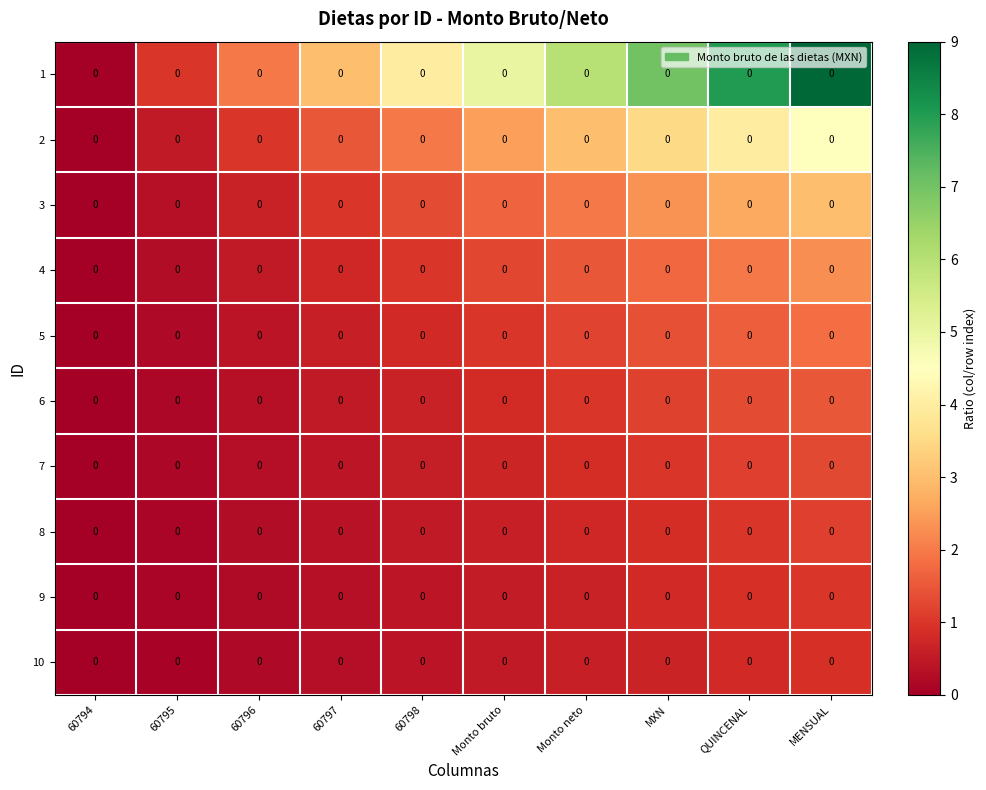

List the series in order of their peak value, lowest first.

10, 9, 8, 7, 6, 5, 4, 3, 2, 1